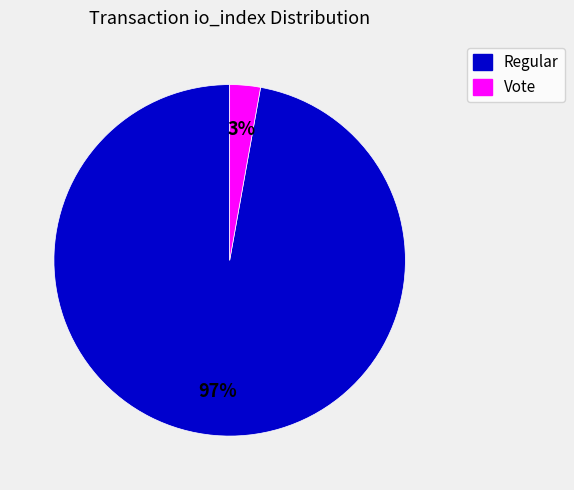

Which has a higher value, Vote or Regular?

Regular